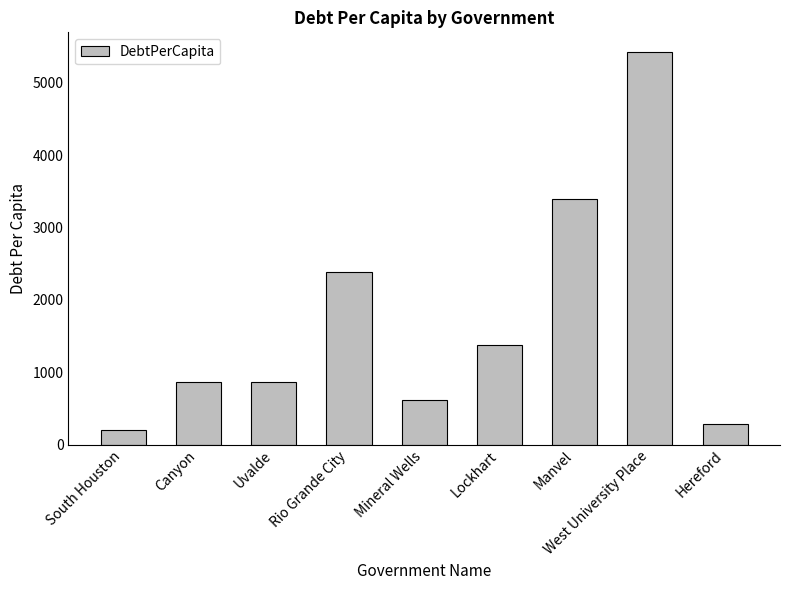

What value does the data have at South Houston?

199.9